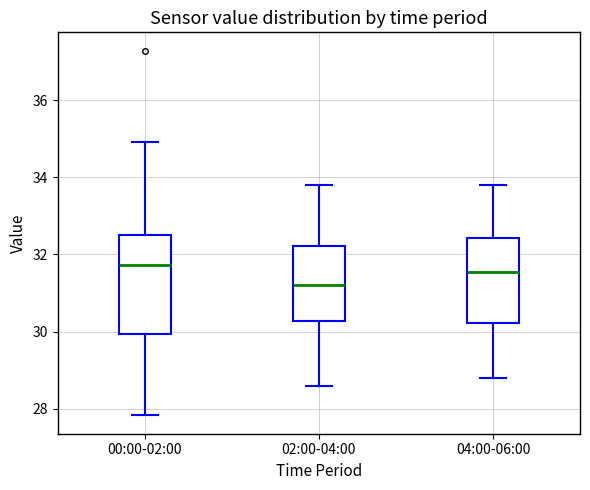

Where does the median line of the box for 02:00-04:00 sit on the y-axis? The values are not printed on the chart, so give them approximately, as read against the axis.

31.2